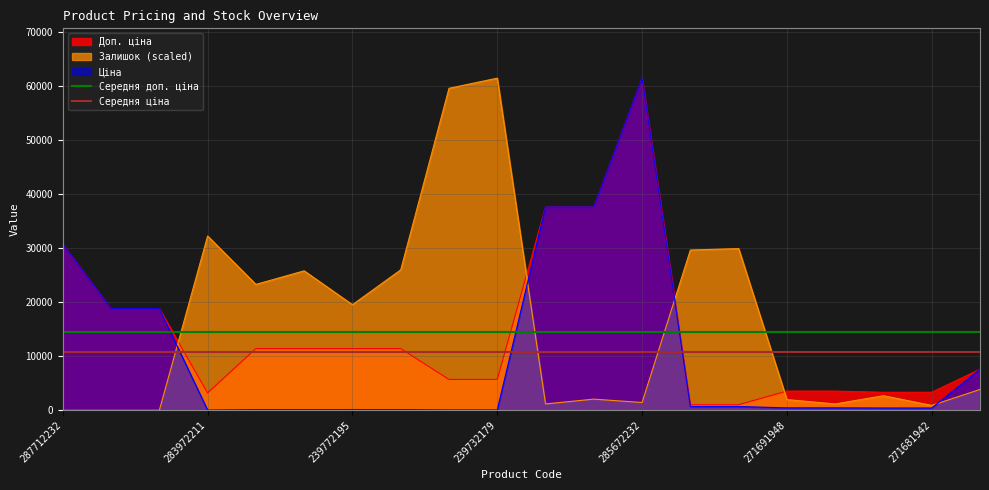

At which label does Доп. ціна reach its peak?

285672232